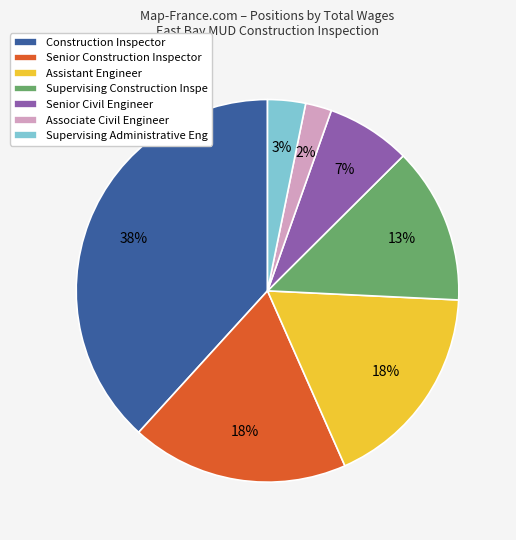

Do Construction Inspector and Supervising Administrative Eng together represent more than half of the pie?

No